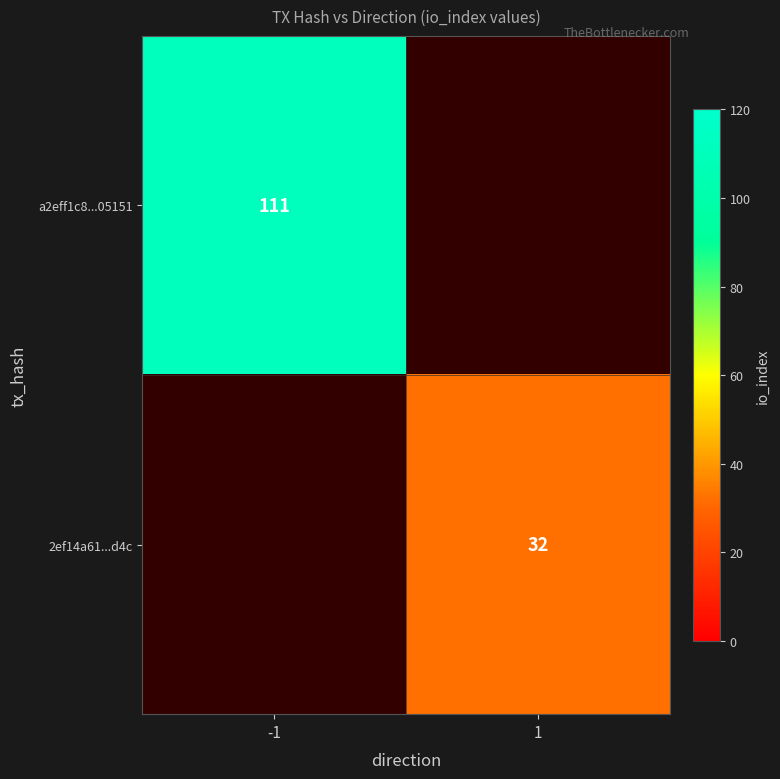

Is it true that 2ef14a61...d4c equals 18 at 1?

False